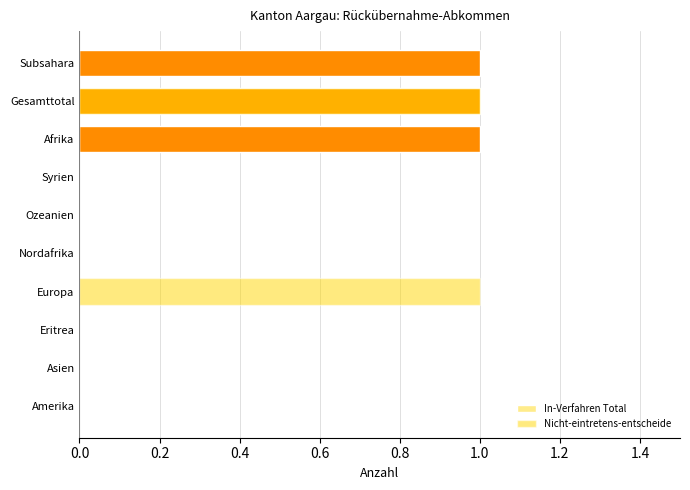

At Ozeanien, list the series in order from smallest to largest.

In-Verfahren Total, Nicht-eintretens-entscheide